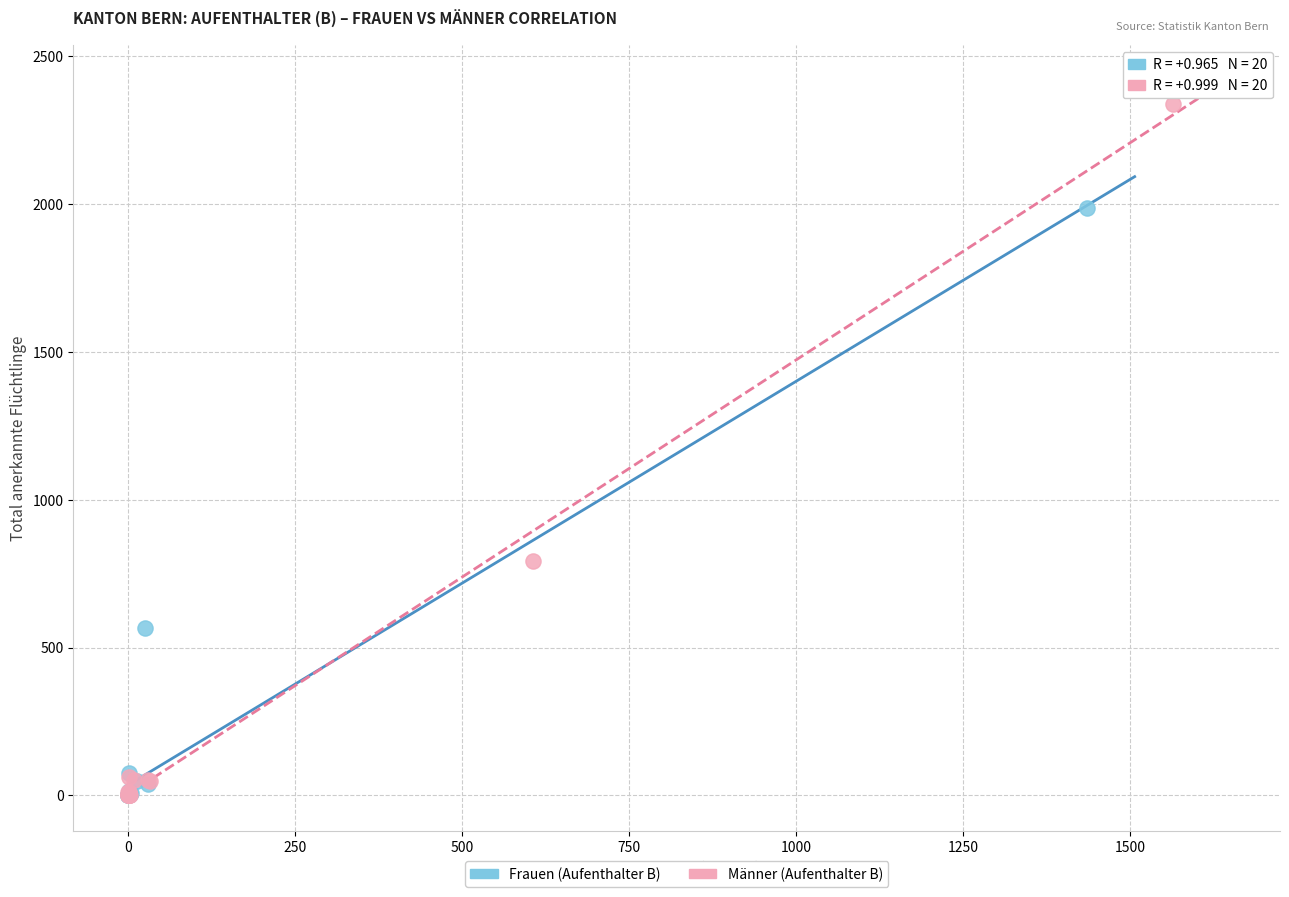

What are all the series names shown in the legend?

Frauen (Aufenthalter B), Männer (Aufenthalter B)